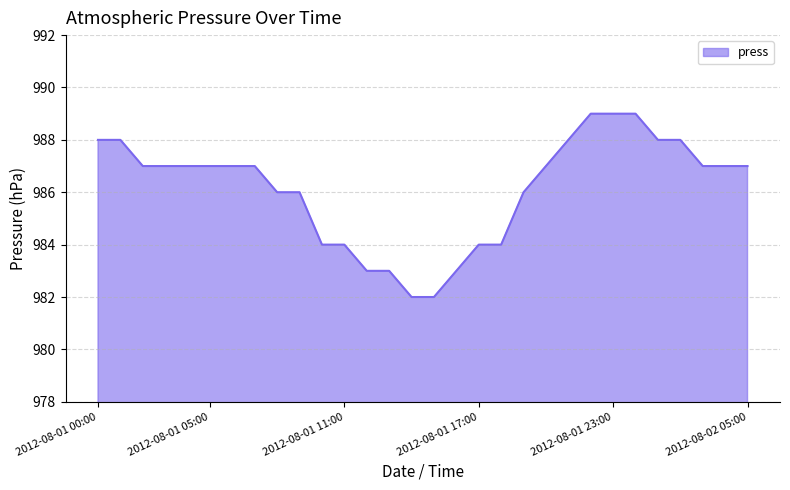

What is the minimum value shown in the chart?

982